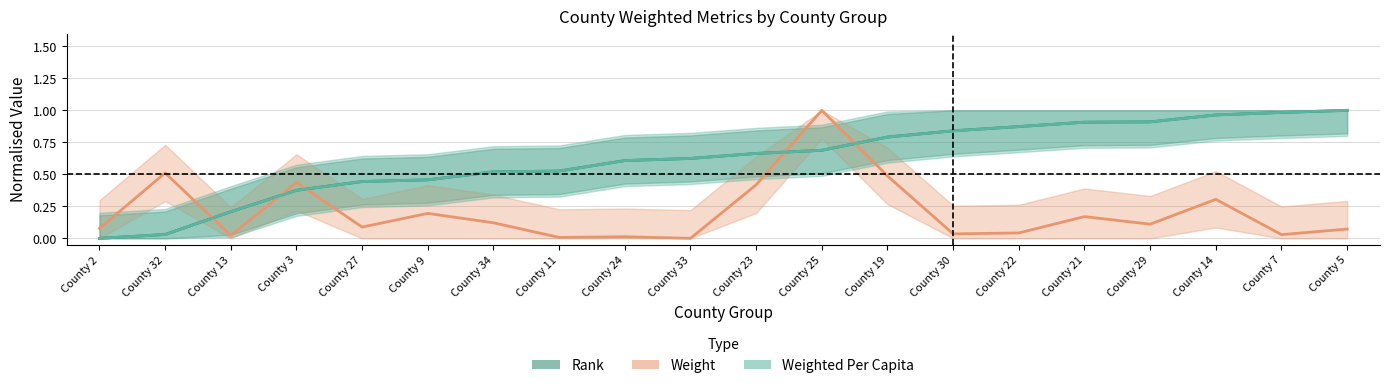

At which category is the sum across all series the highest?

County 25